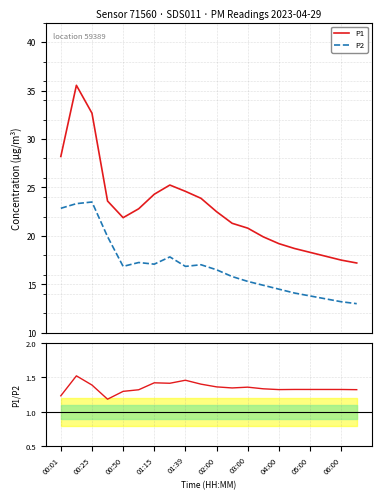

True or false: P2 and P1 intersect in this chart.

False